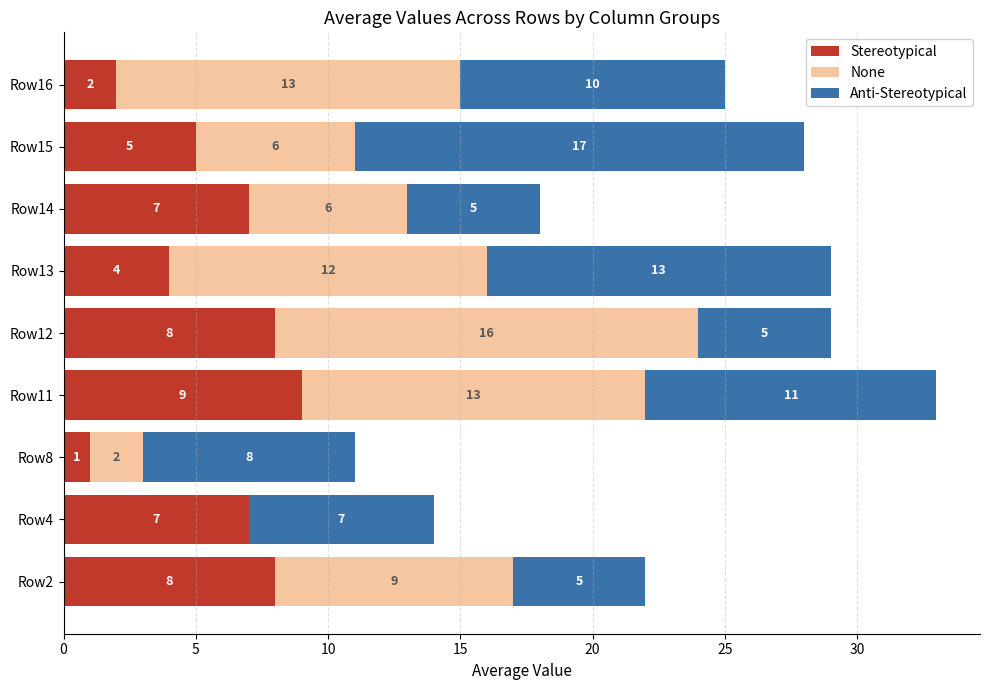

At which category is the sum across all series the highest?

Row11